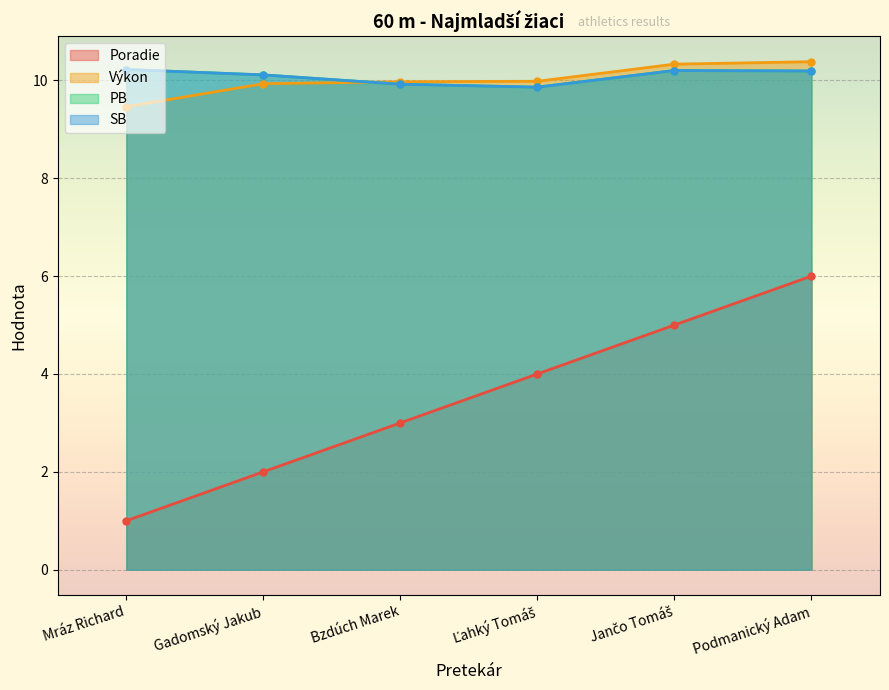

What is the average value of the SB series?

10.1